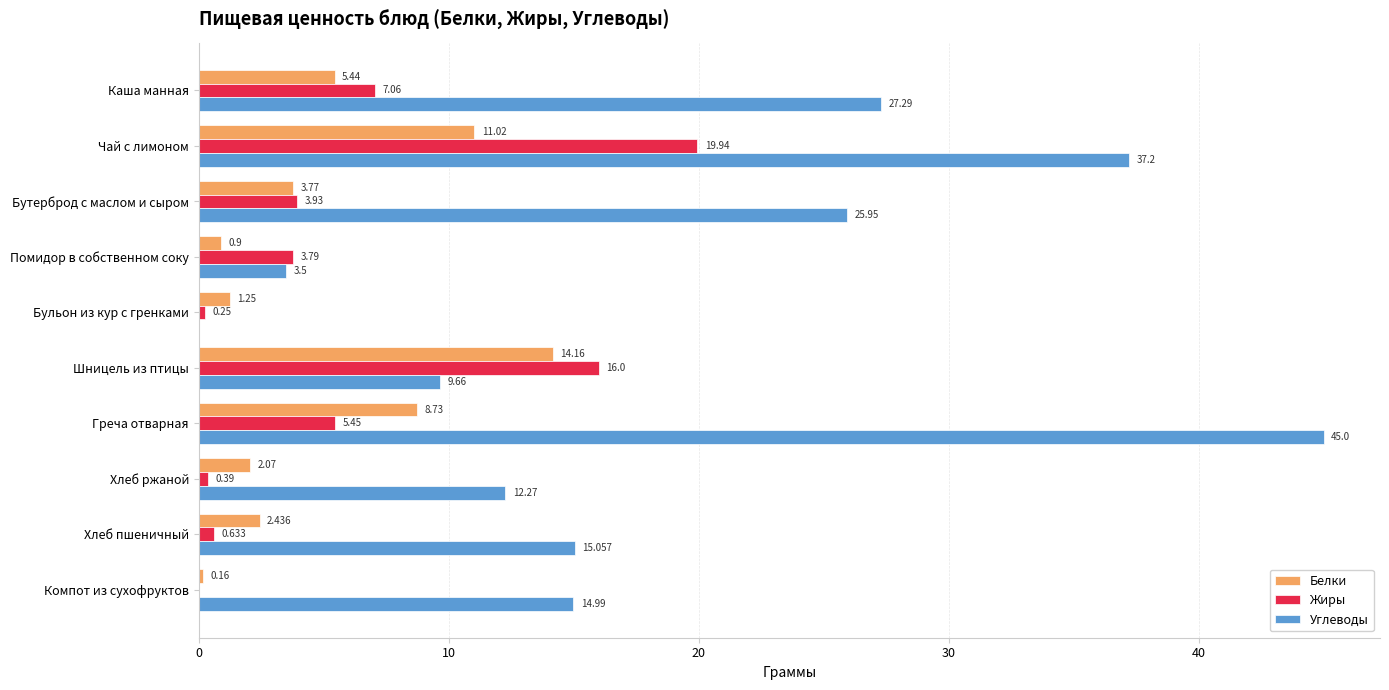

What is the maximum value for Жиры?

19.9